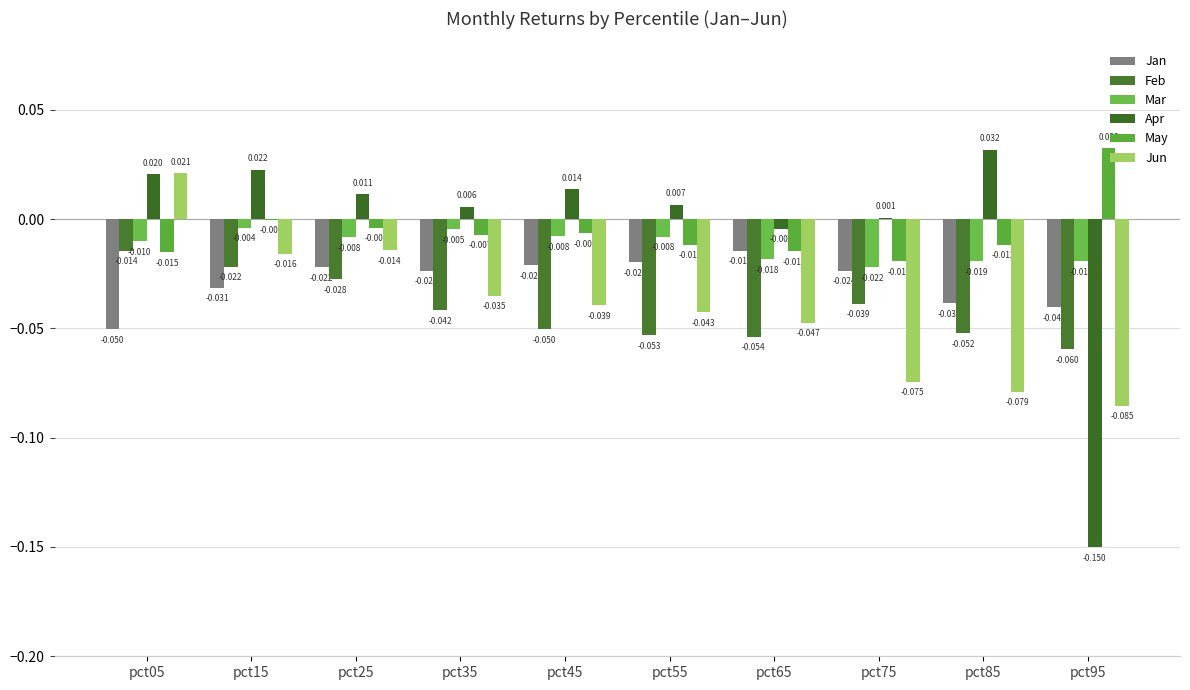

At which label does May first exceed 0?

pct95